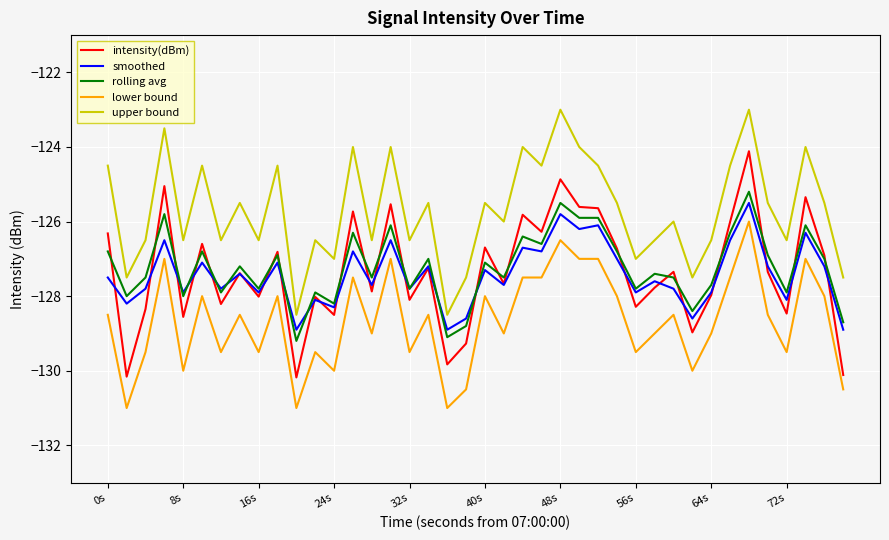

What is the smallest value displayed?

-131.0